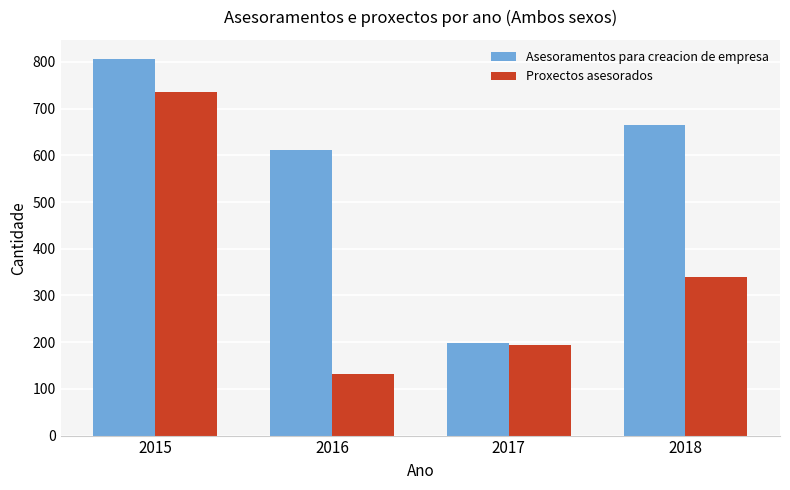

Rank the categories by Proxectos asesorados value from highest to lowest.

2015, 2018, 2017, 2016